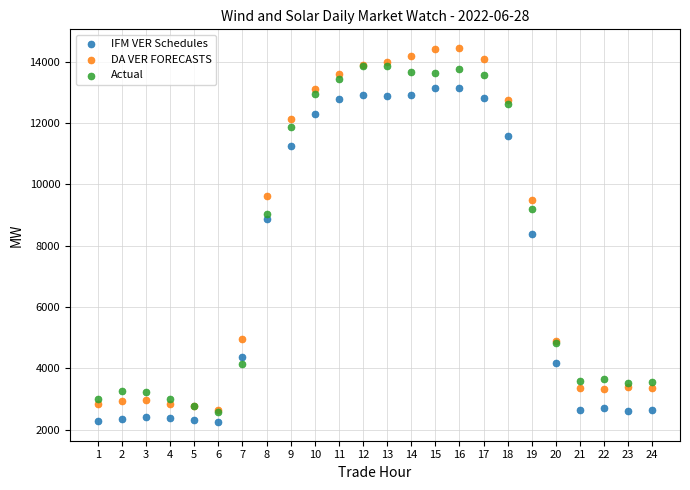

Which series reaches the minimum Y coordinate?

IFM VER Schedules